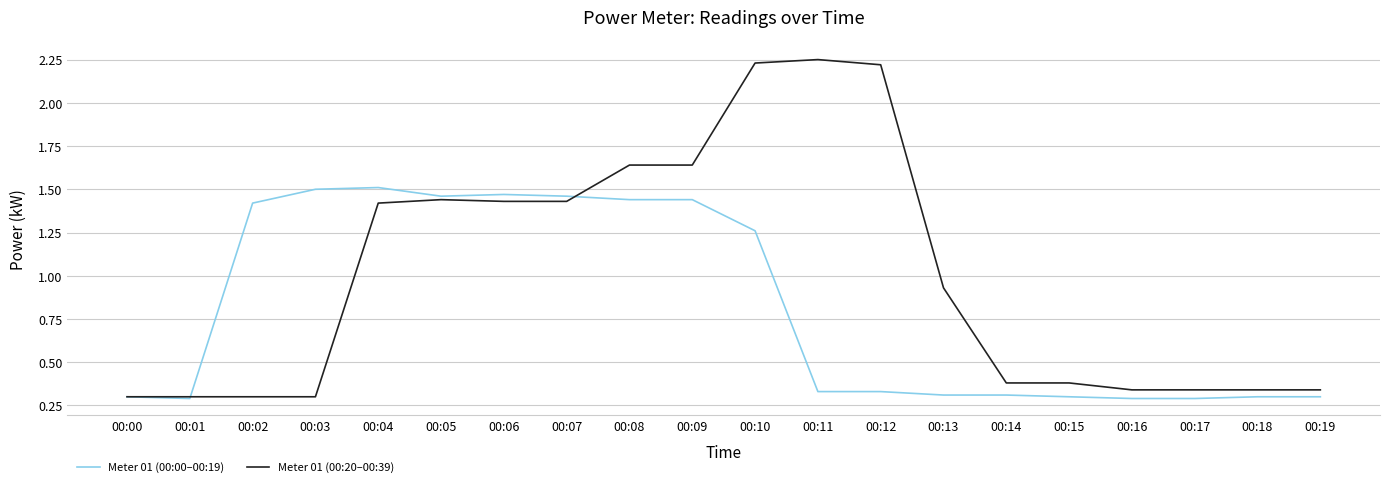

What are all the series names shown in the legend?

Meter 01 (00:00–00:19), Meter 01 (00:20–00:39)